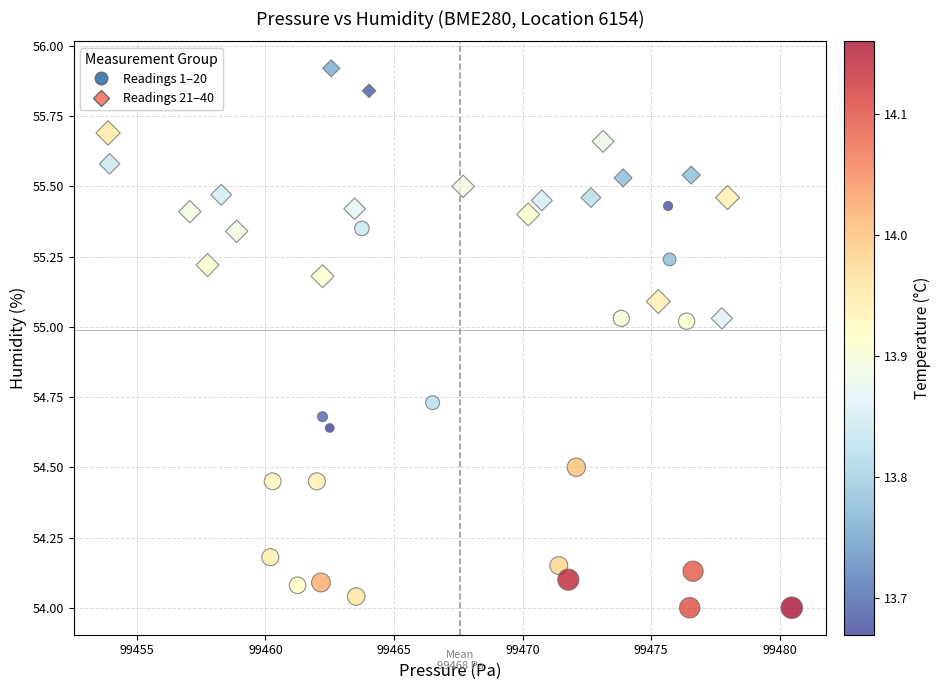

Which series has the largest Y range (max minus min)?

Readings 1–20